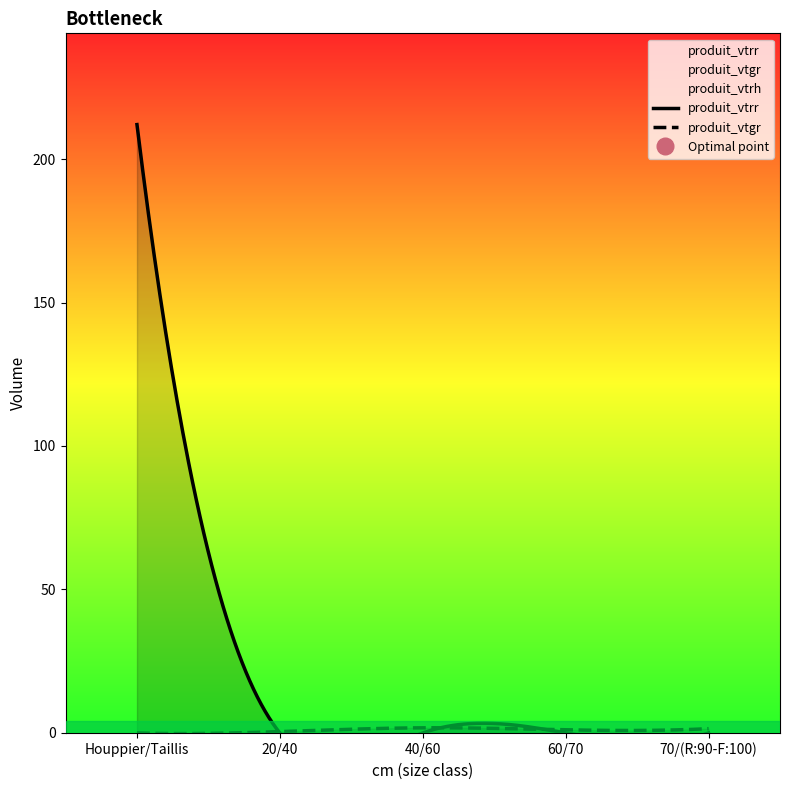

Which category has the lowest value in the produit_vtrr series?

20/40